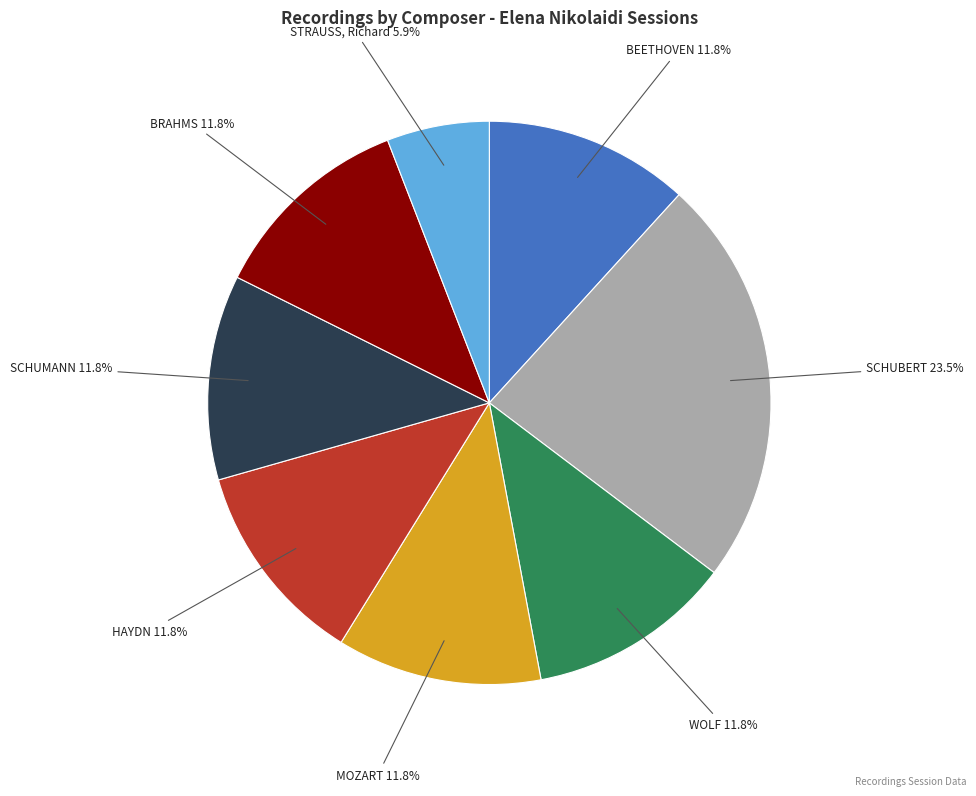

Is there any slice that represents more than half of the pie?

No